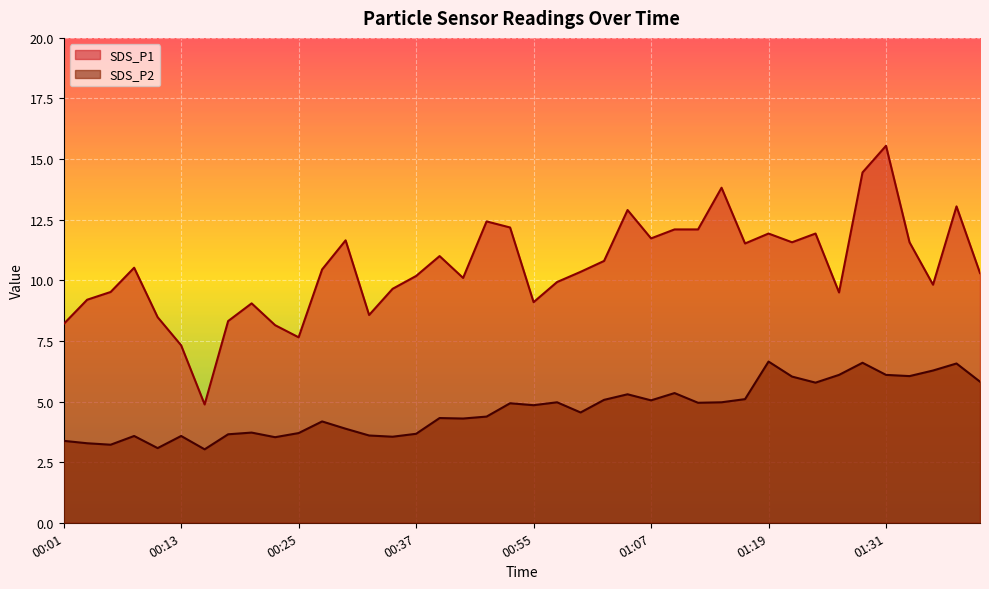

What is the total value across all series at 00:45?

16.8